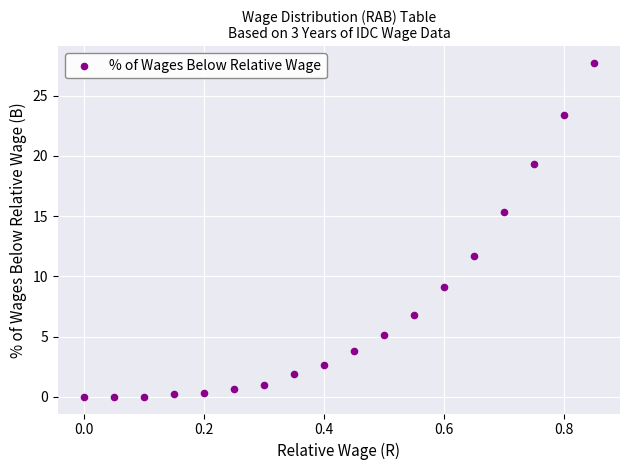

What is the range of X values (max minus min)?

0.8